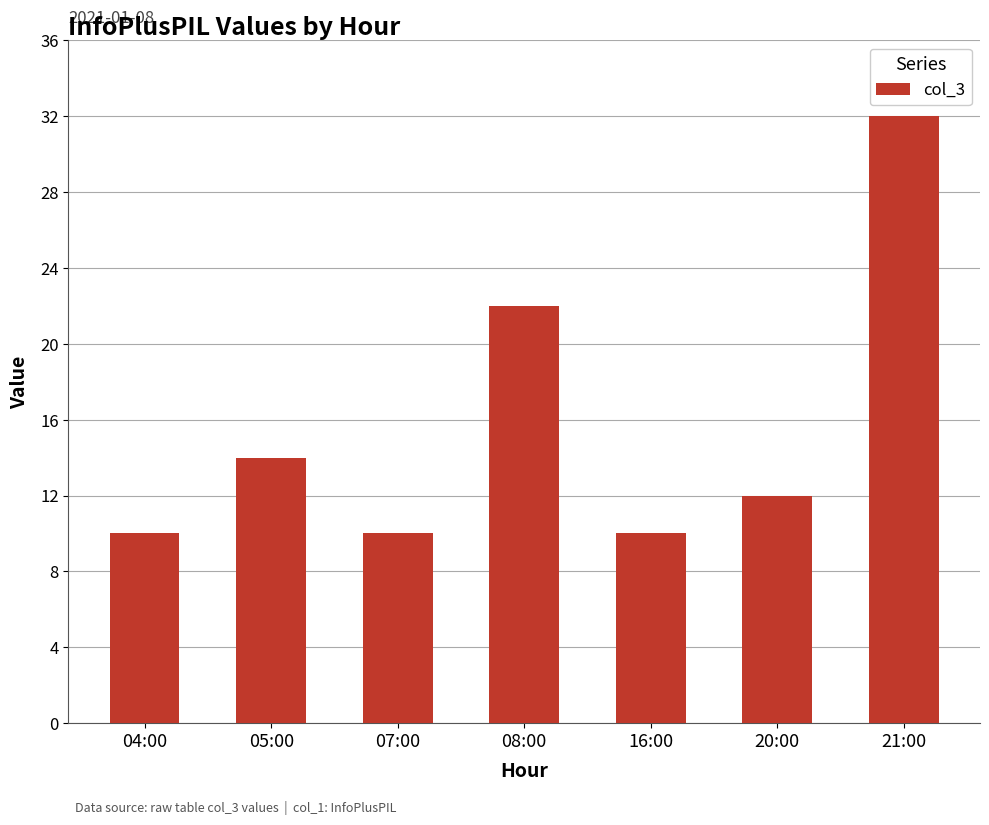

Between 21:00 and 08:00, which is larger?

21:00